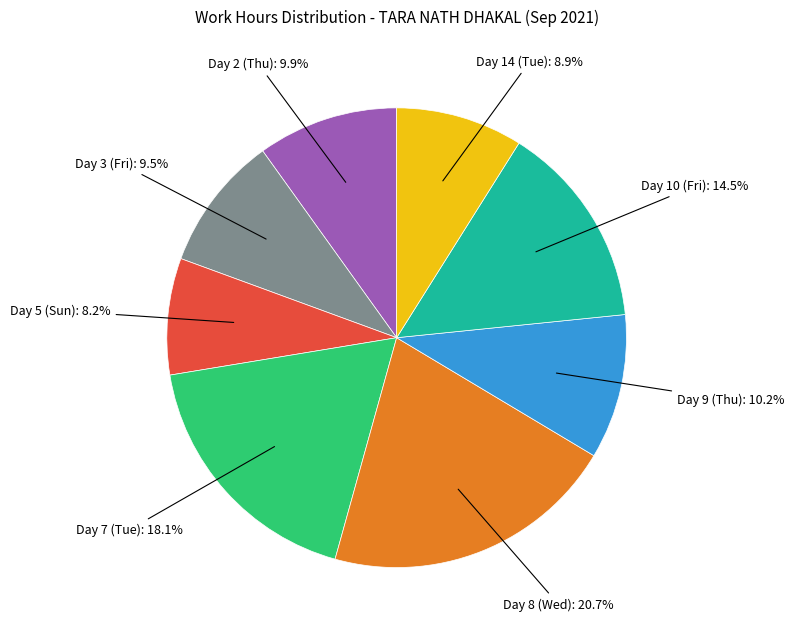

Does any single category account for the majority?

No